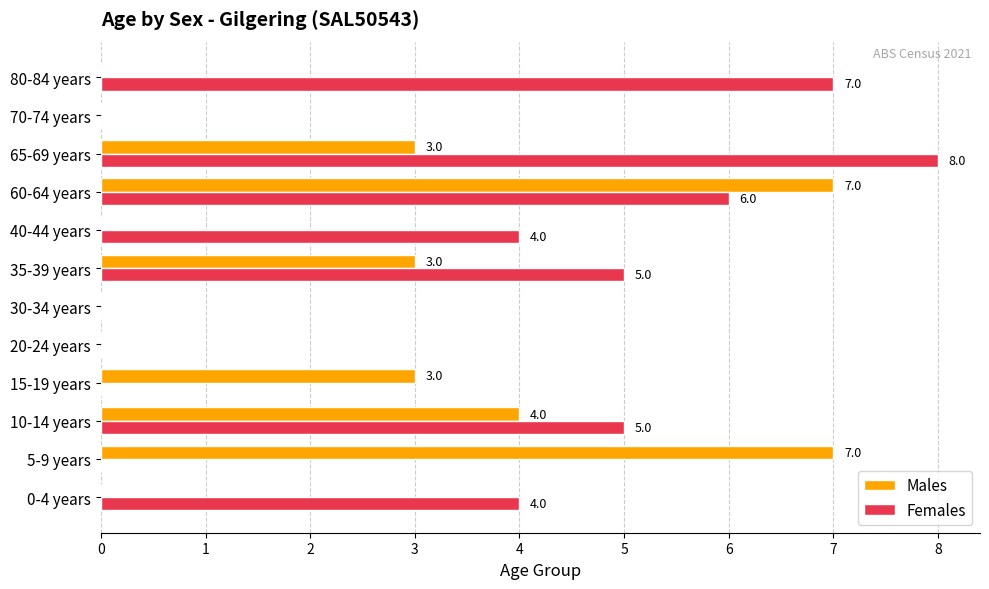

The Females series shows 1 at 40-44 years. True or false?

False